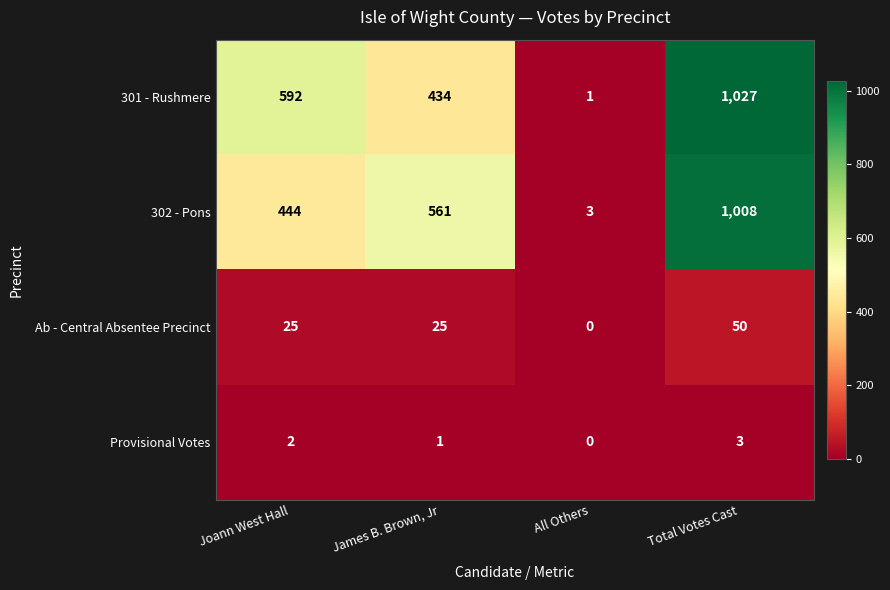

Which label corresponds to the largest value in the chart?

Total Votes Cast